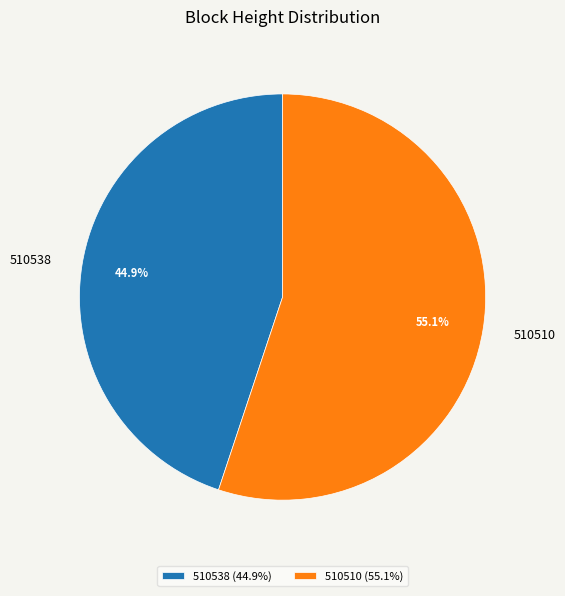

Rank the categories by value from highest to lowest.

510510, 510538